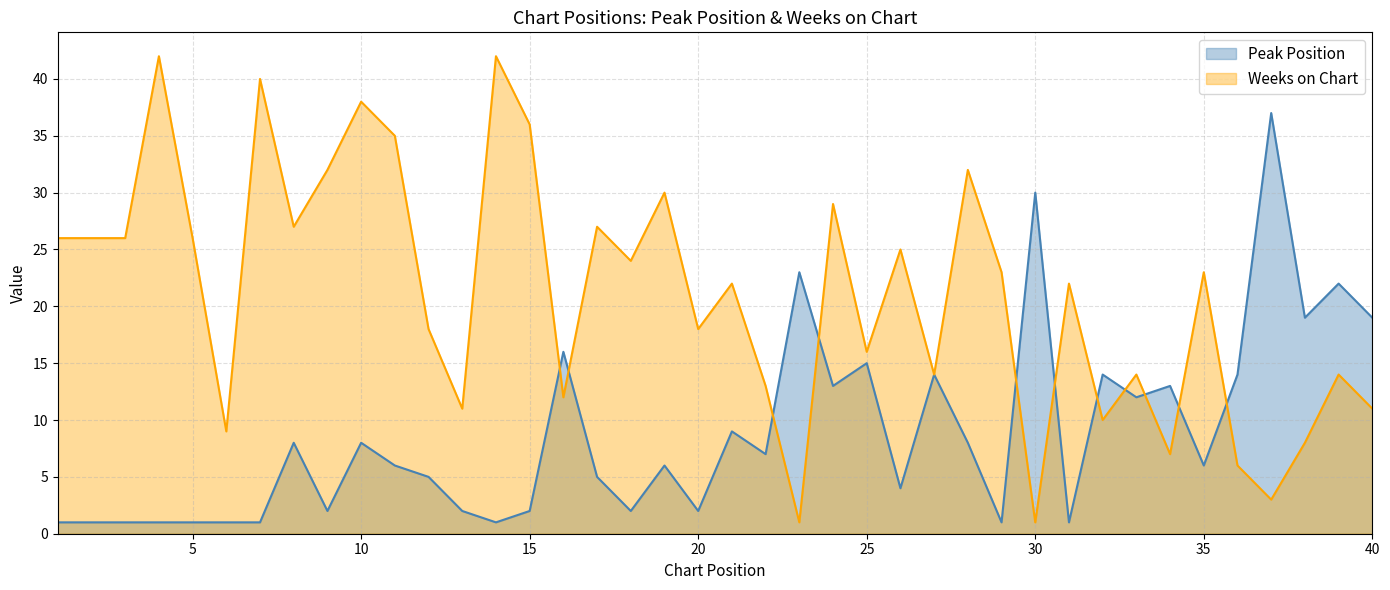

The Peak Position series shows 19 at 38. True or false?

True